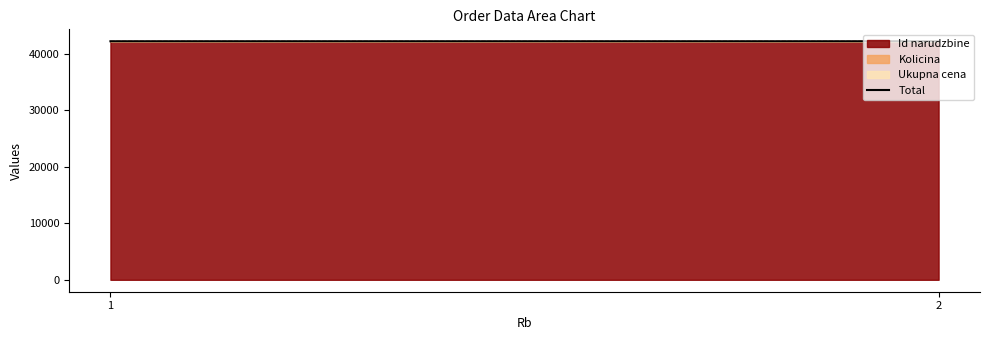

What is the change in value from 1 to 2?

+1